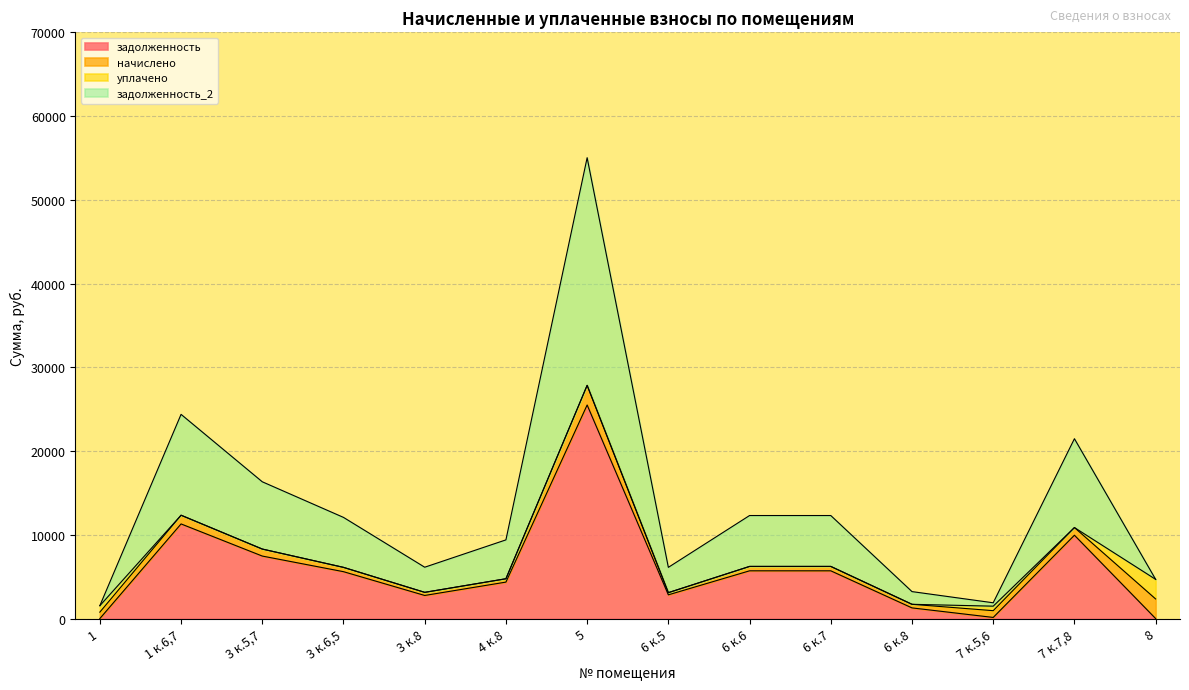

What is the label of the 14th point from the left?

8